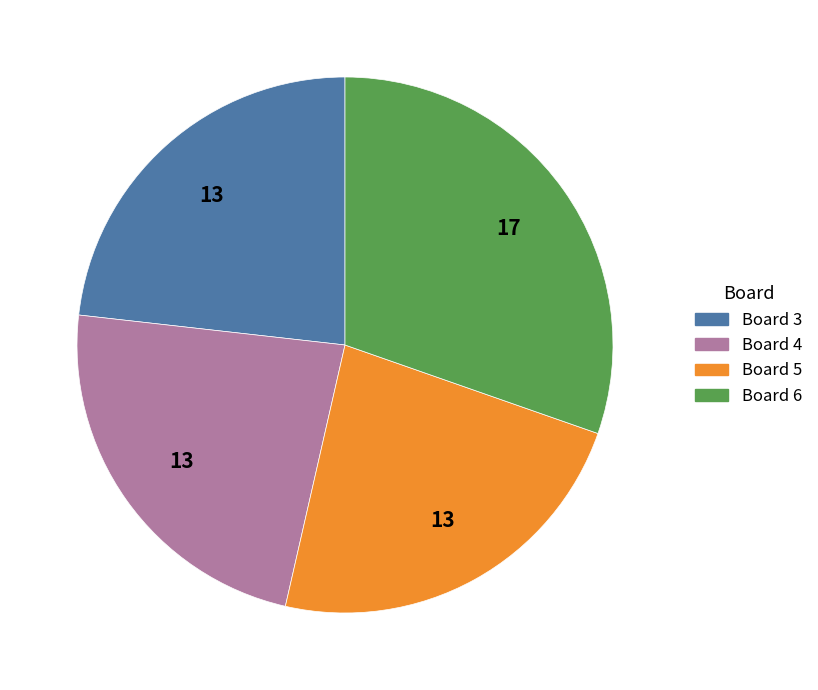

Is the sum of Board 3 and Board 6 greater than half?

Yes